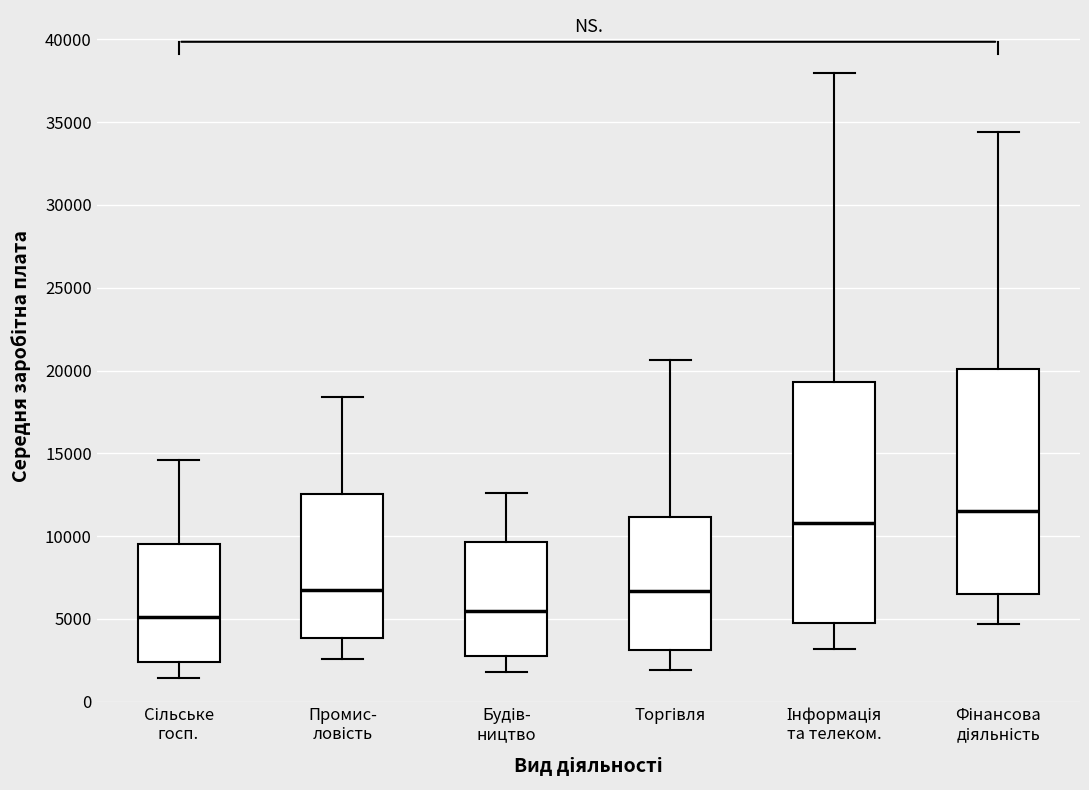

Reading left to right, read every box against the y-axis: the position of its median line, the range the box covers, and the ends of its whiskers. The values are not printed on the chart, so give them approximately, as read against the axis.

Сільське госп.: median 5000, box 2500 to 9500, whiskers 1500 to 14500
Промис- ловість: median 7000, box 4000 to 12500, whiskers 2500 to 18500
Будів- ництво: median 5500, box 3000 to 9500, whiskers 2000 to 12500
Торгівля: median 6500, box 3000 to 11000, whiskers 2000 to 20500
Інформація та телеком.: median 11000, box 5000 to 19500, whiskers 3000 to 38000
Фінансова діяльність: median 11500, box 6500 to 20000, whiskers 4500 to 34500